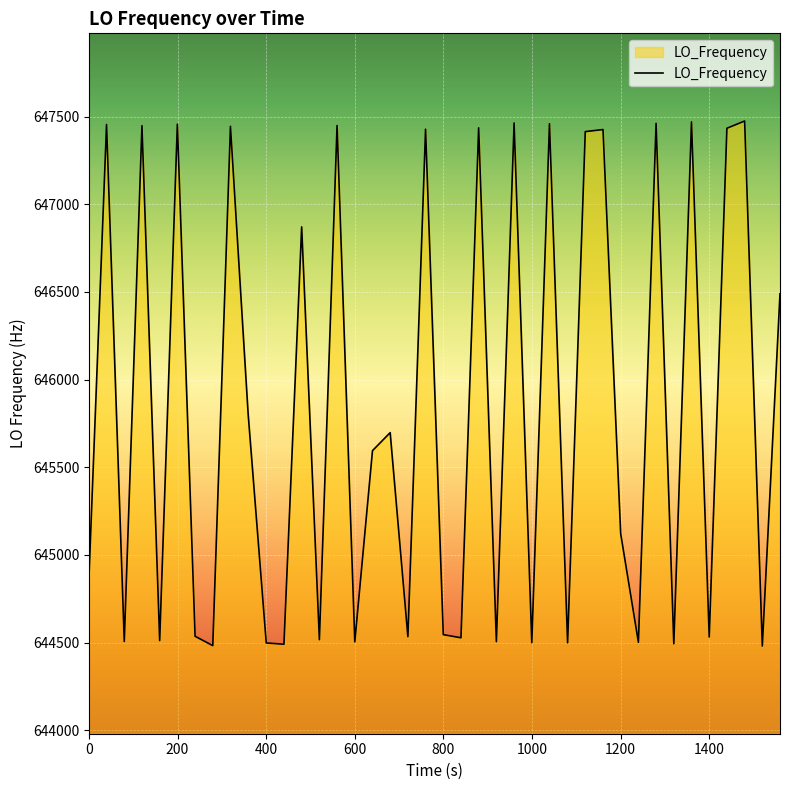

What is the greatest value displayed?

647474.4